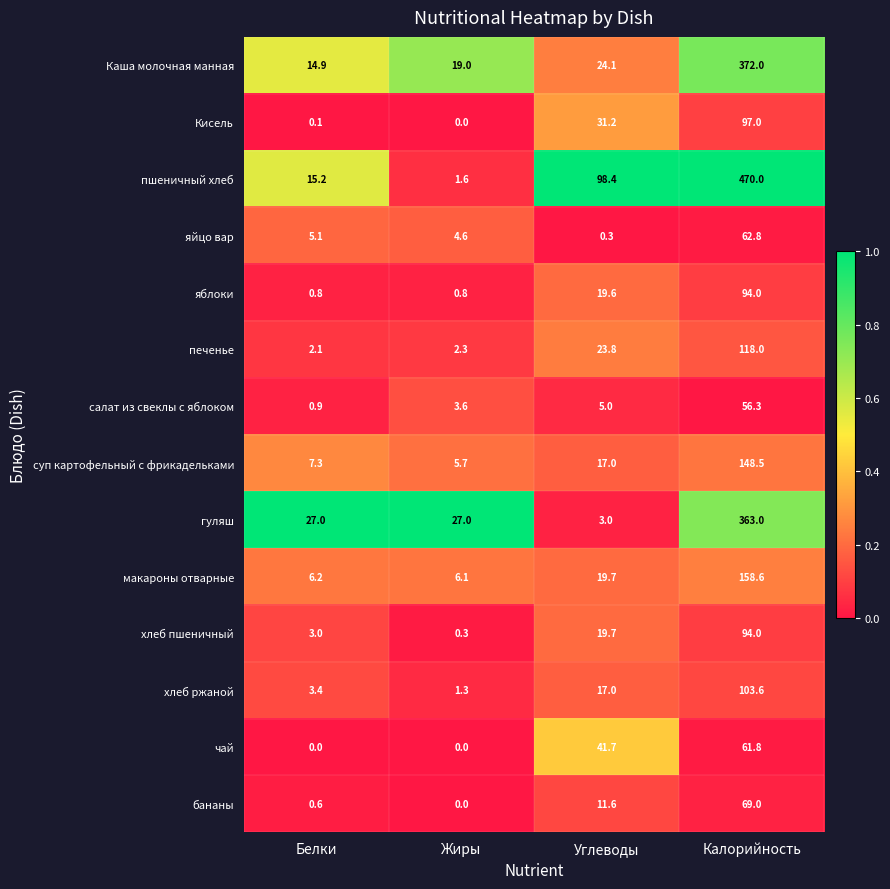

Which series has the widest spread of values?

пшеничный хлеб